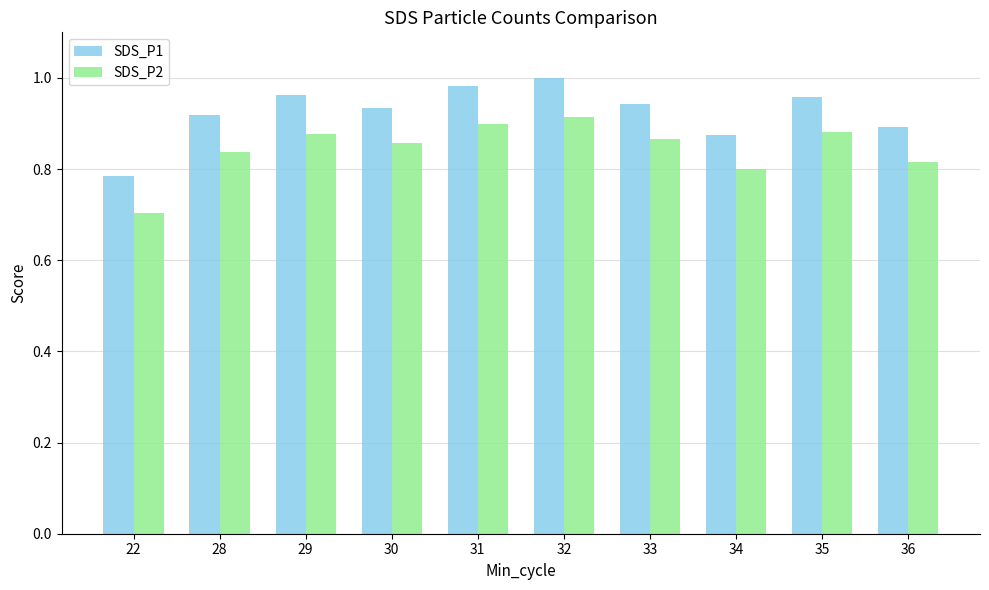

How many categories are shown in the chart?

10